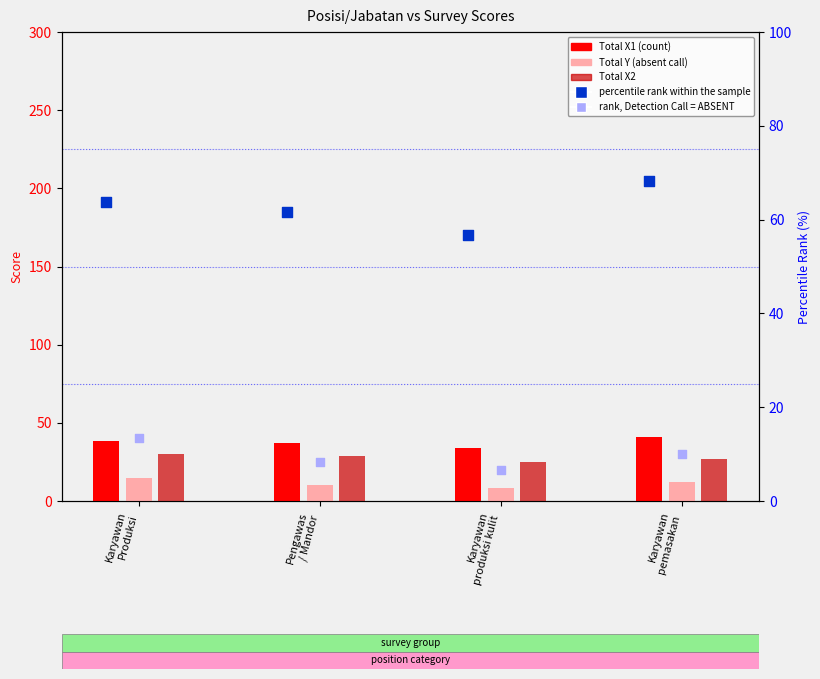

Which series contains the lowest Y value?

rank, Detection Call = ABSENT